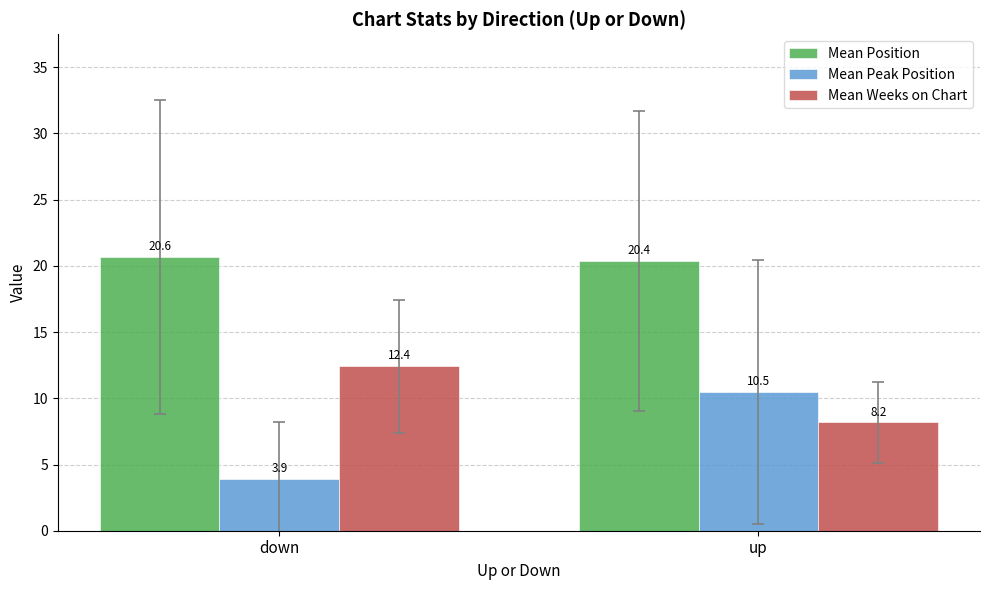

Count the number of categories in the chart.

2